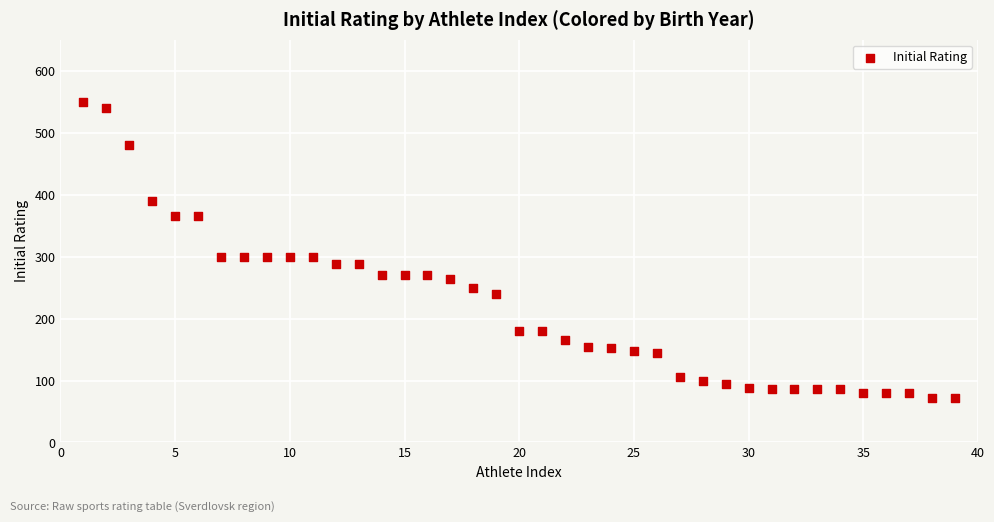

What is the range of Y values (max minus min)?

478